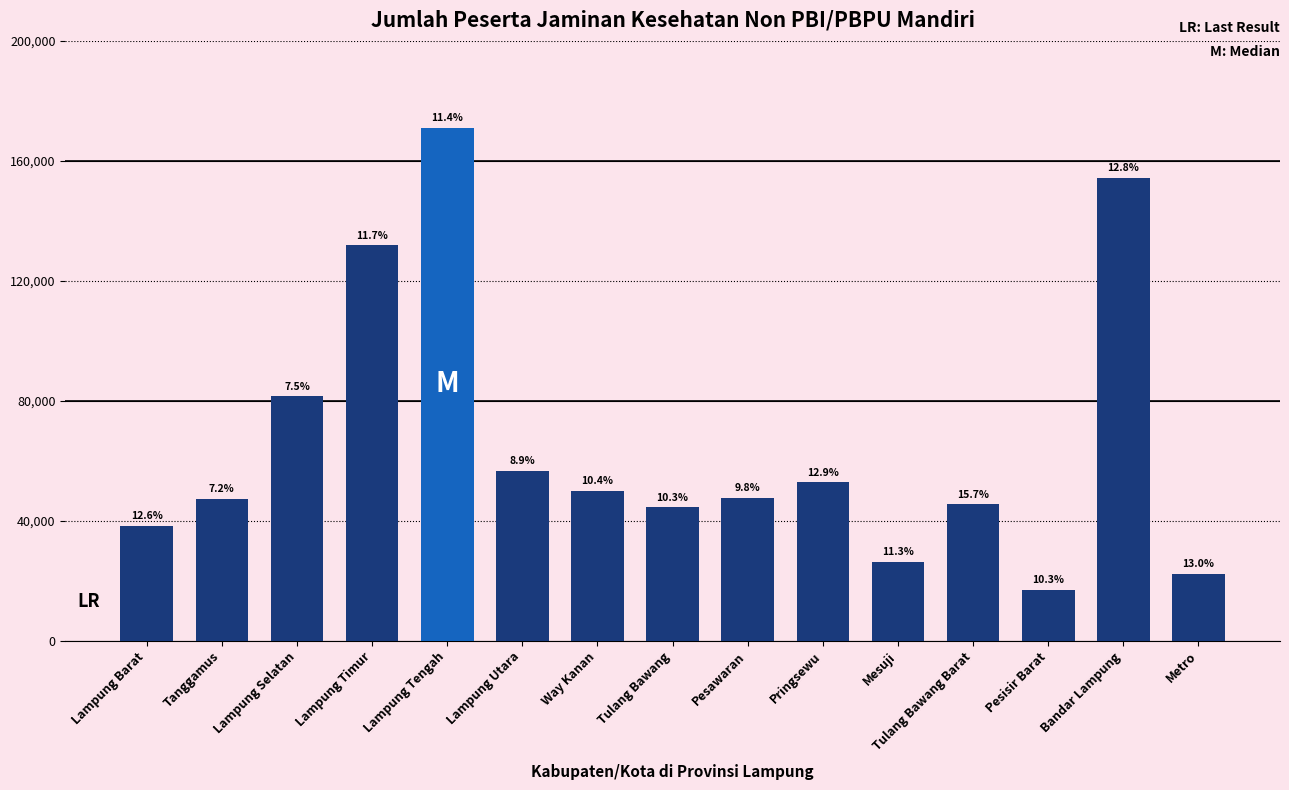

How many bars are there in total?

15